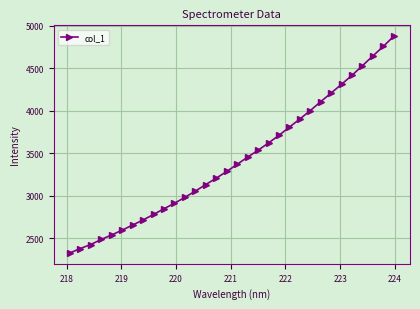

What is the average value?

3423.4